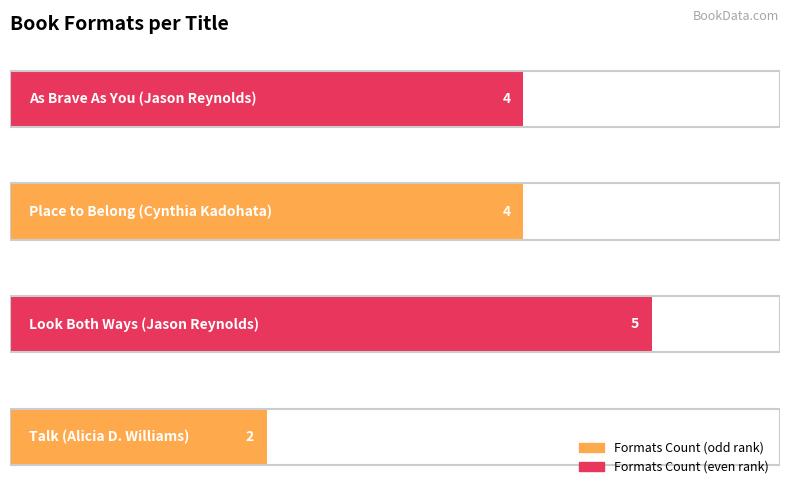

How many values are below 4?

1